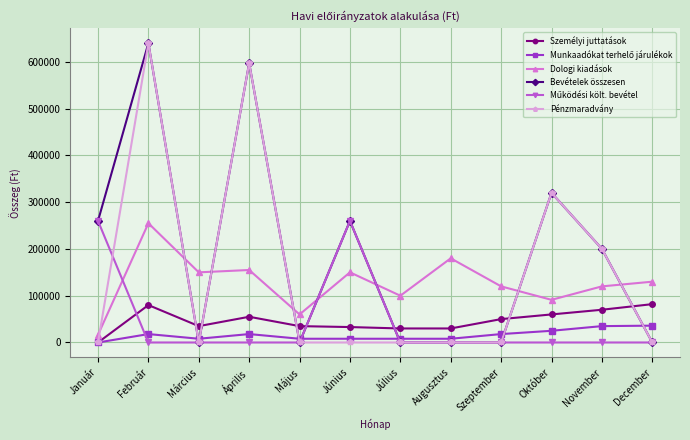

The value of Bevételek összesen at Április is 597327. True or false?

True